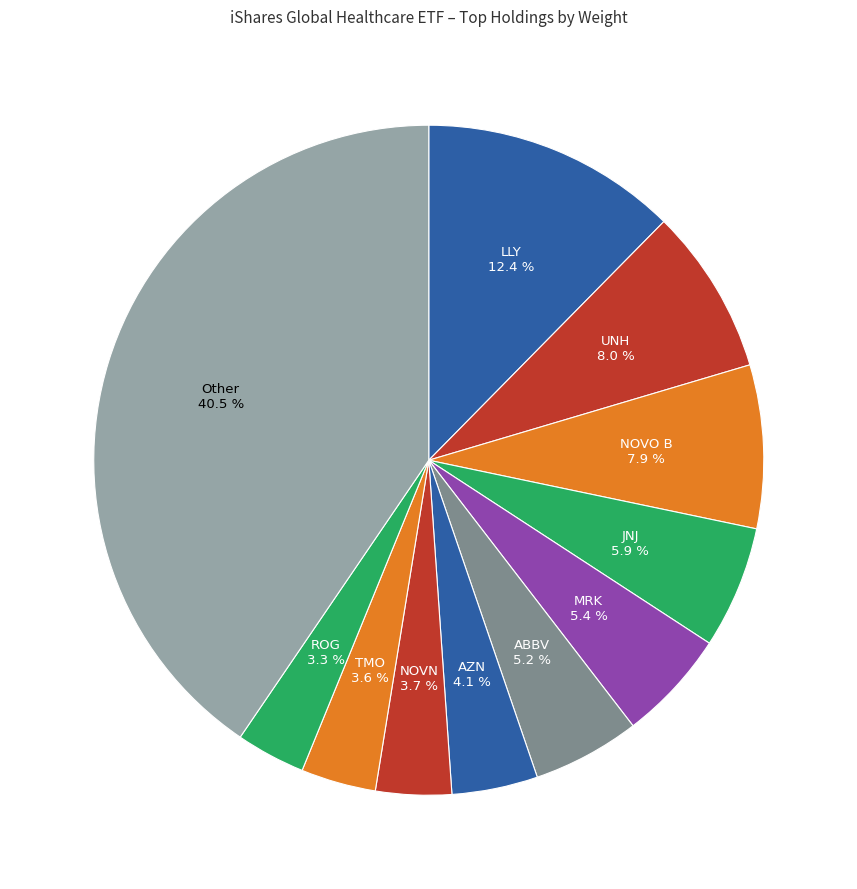

Is there any slice that represents more than half of the pie?

No